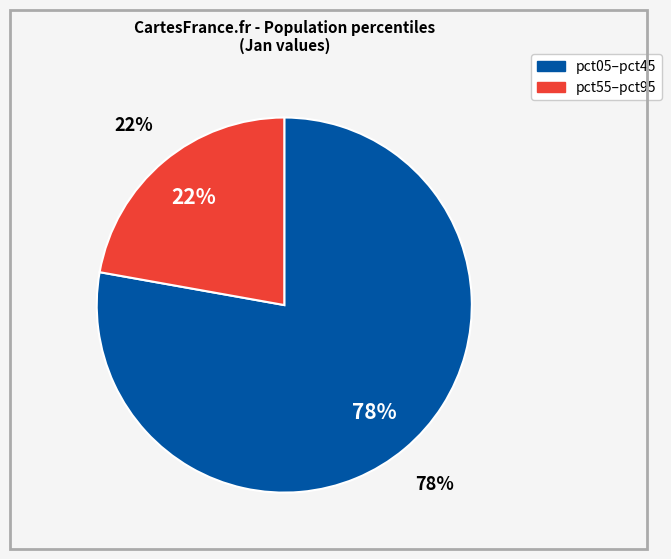

Is pct95 the majority of the pie?

No